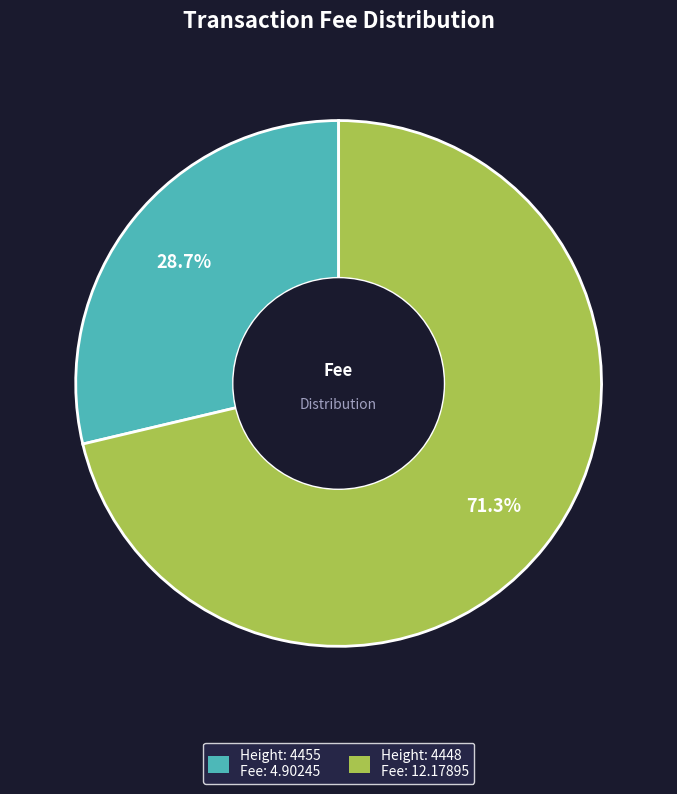

Which slice is the largest?

Height: 4448